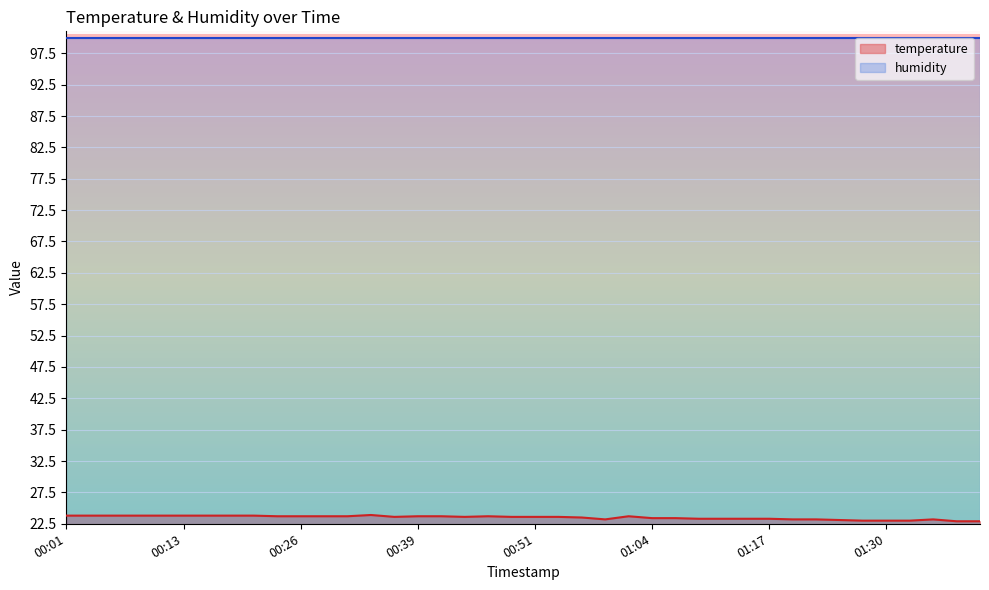

What position from the right is 01:14?

11